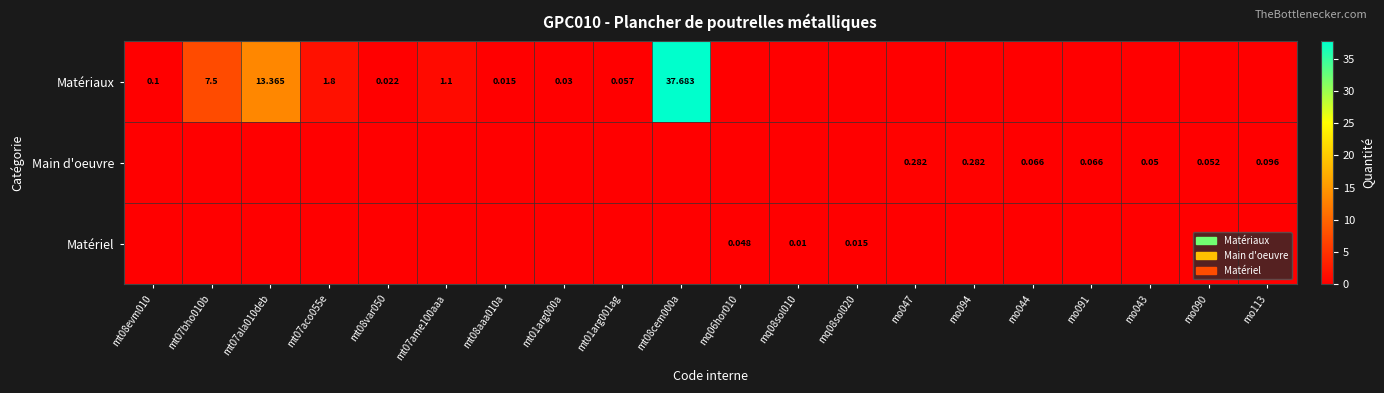

Rank the series by their maximum value, from lowest to highest.

Matériel, Main d'oeuvre, Matériaux